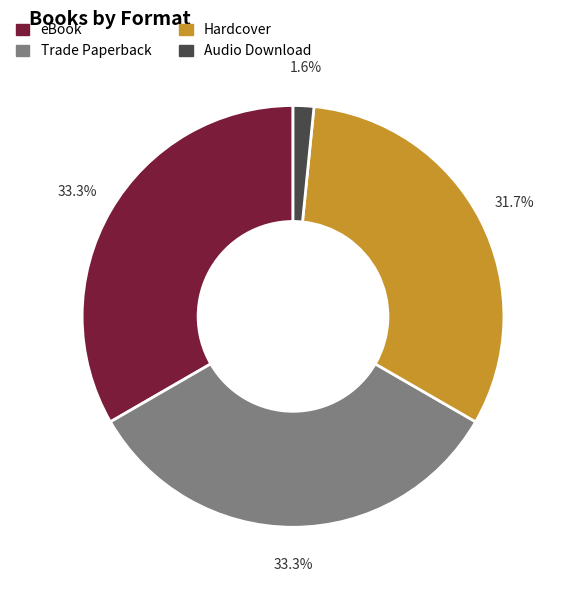

Which category has the smallest portion of the pie?

Audio Download